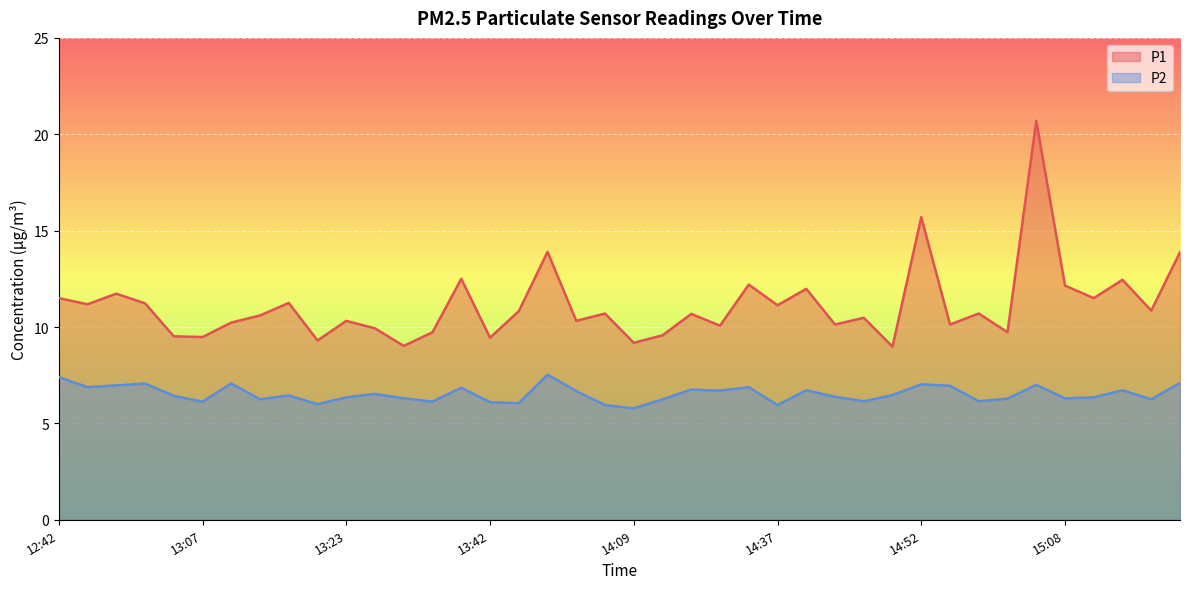

Rank the series by their maximum value, from lowest to highest.

P2, P1